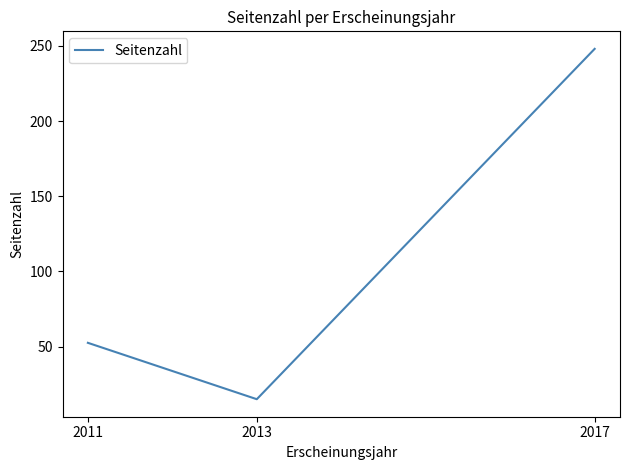

How many lines are shown in the chart?

1